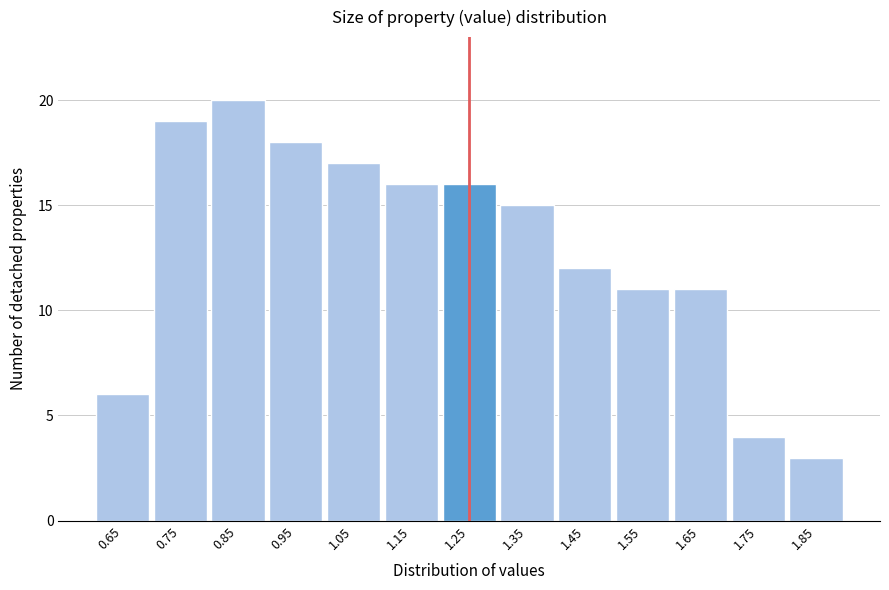

Reading right to left, list all the values displayed in this chart.

3	4	11	11	12	15	16	16	17	18	20	19	6